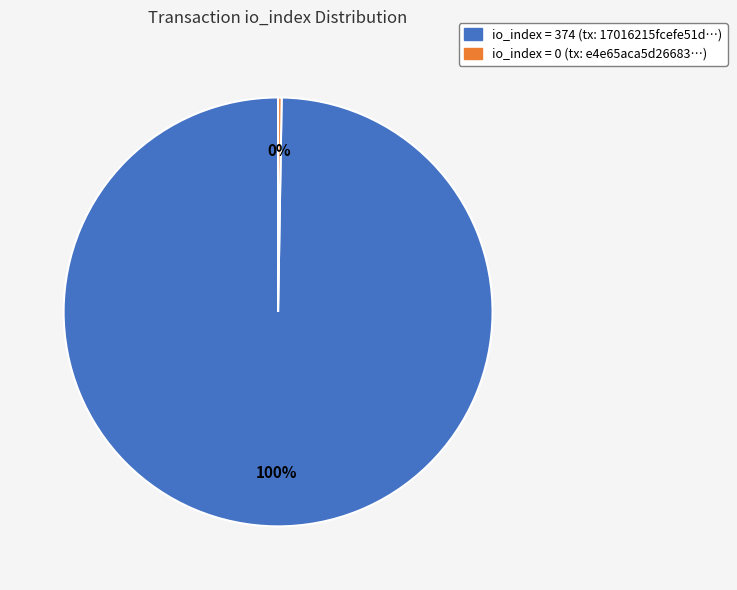

Does any single category account for the majority?

Yes